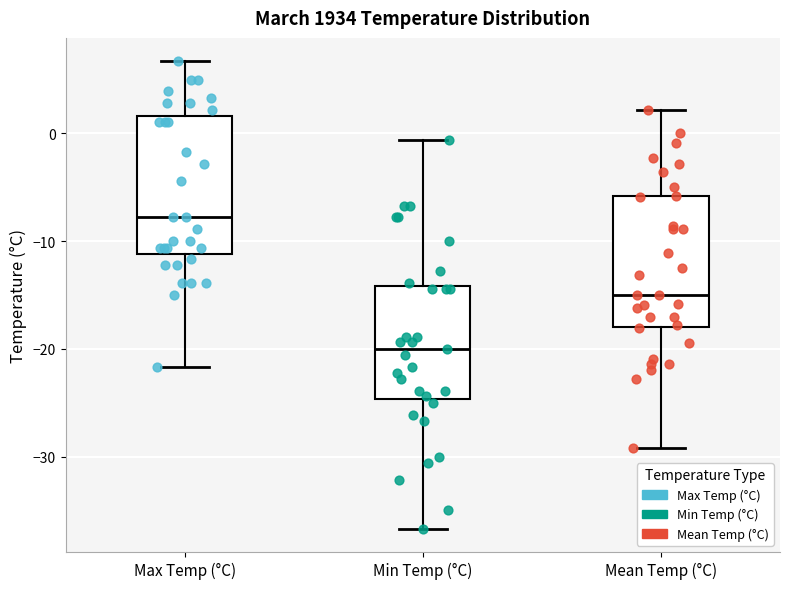

Which box's median line is the lowest?

Min Temp (°C)